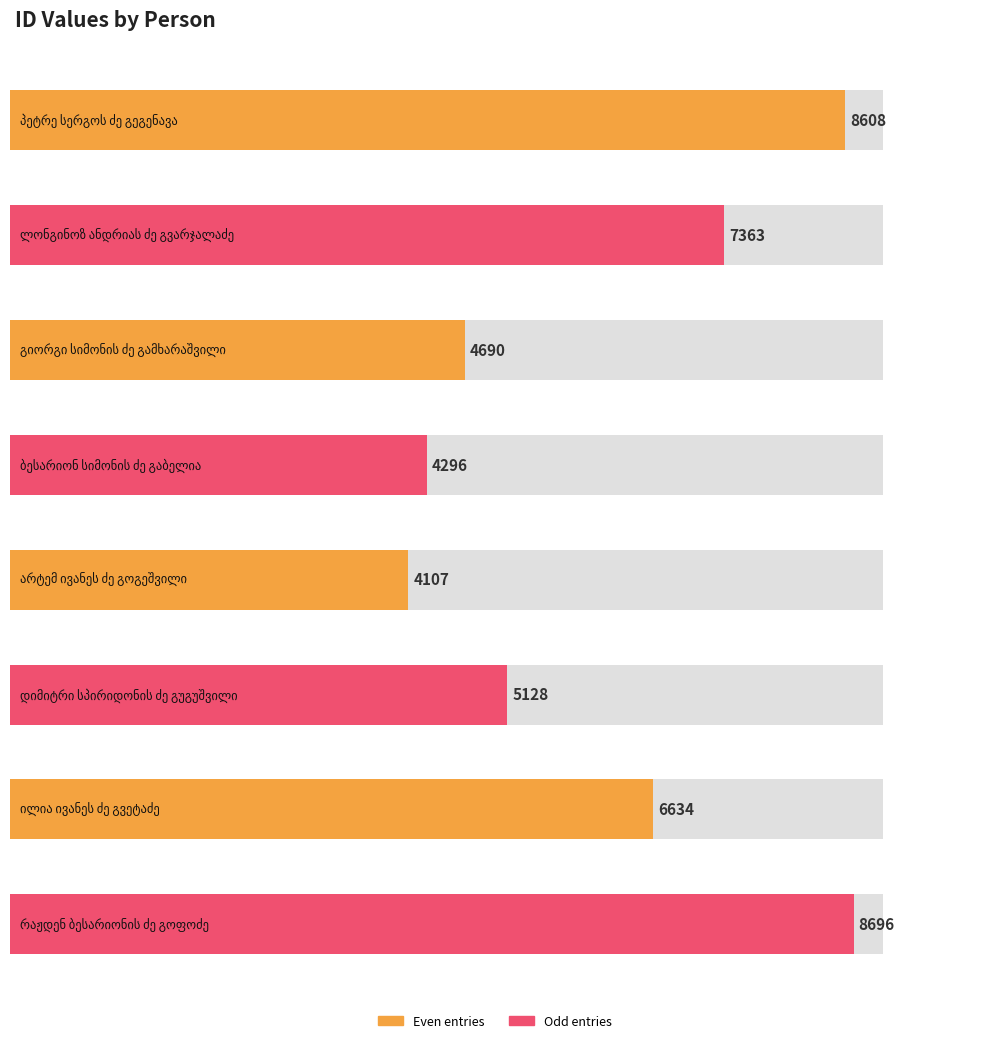

How many bars are there in total?

8